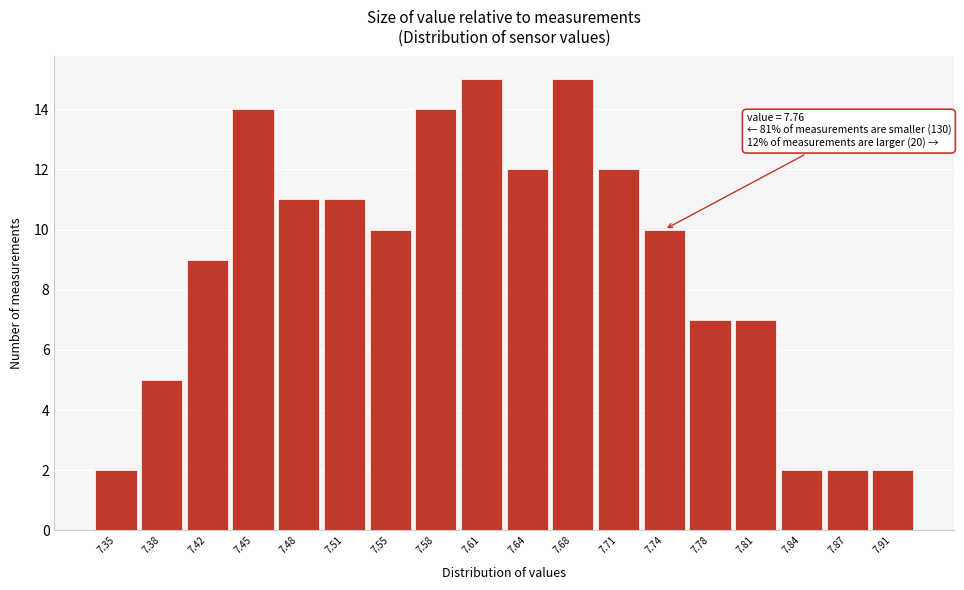

Reading left to right, extract all data points from this chart.

2	5	9	14	11	11	10	14	15	12	15	12	10	7	7	2	2	2